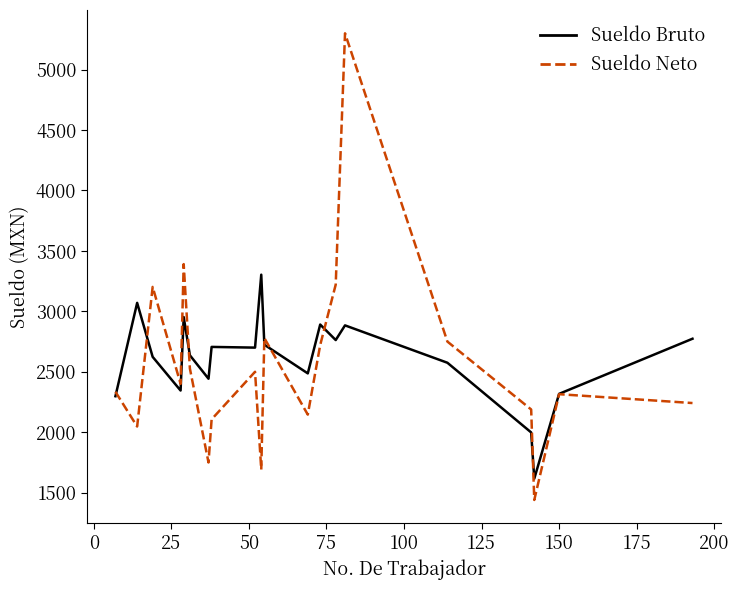

Is this an area chart (filled region under the line)?

No